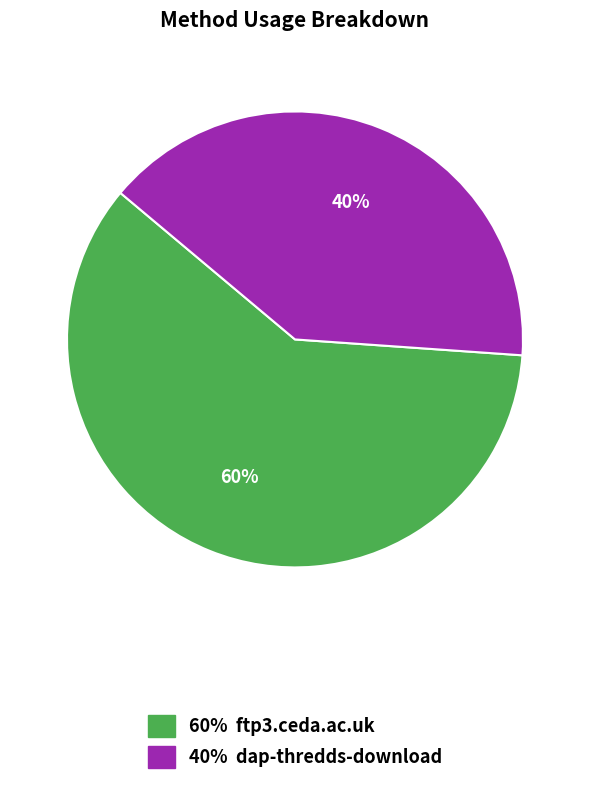

Does any single category account for the majority?

Yes